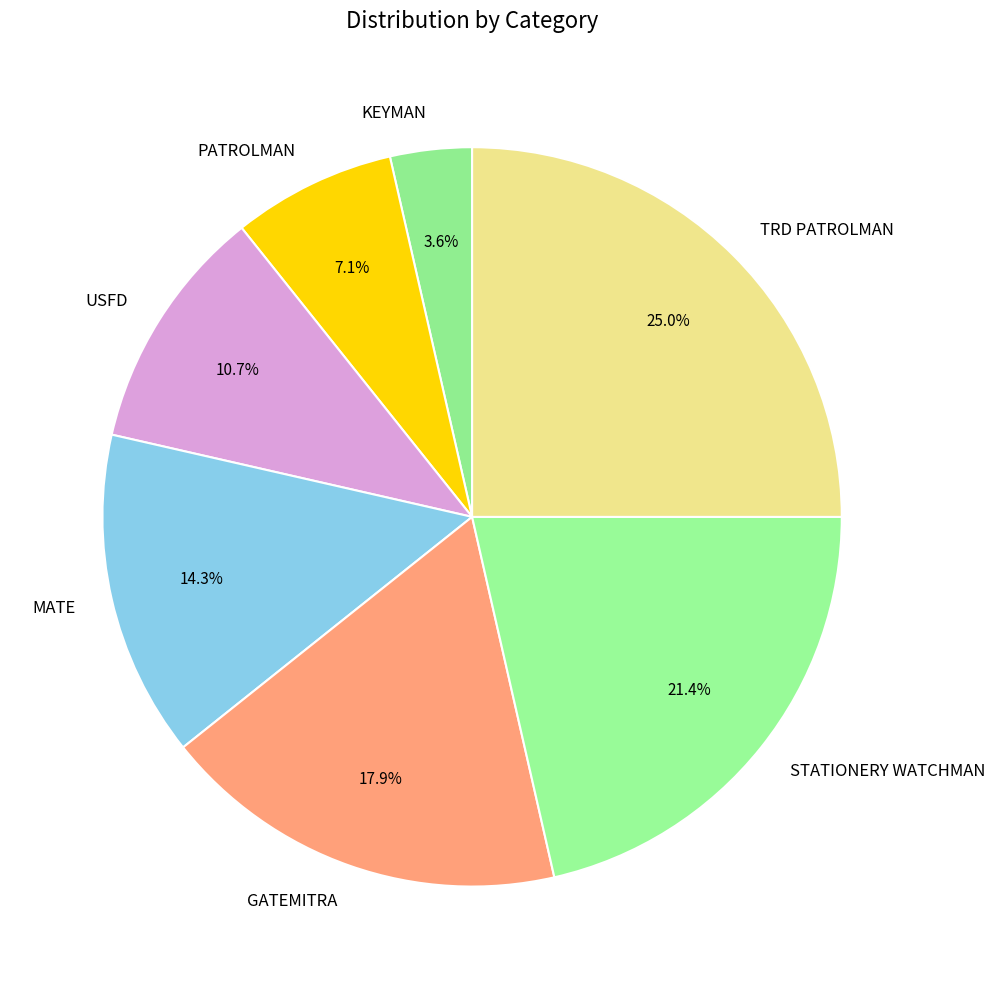

How much of the chart is everything except STATIONERY WATCHMAN?

78.6%